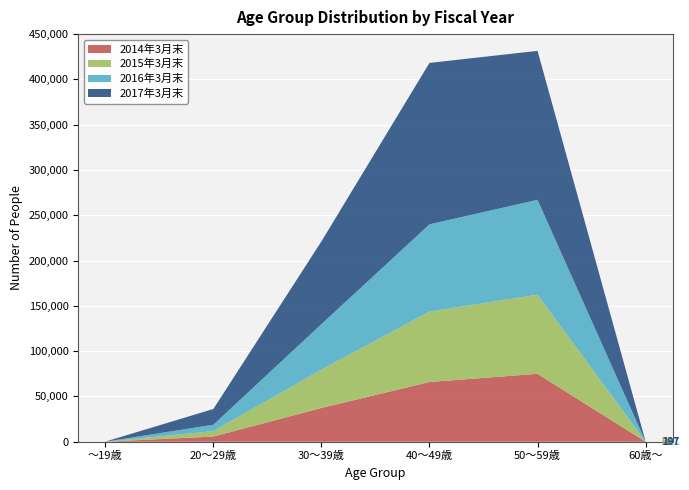

Reading left to right, extract all data points from this chart.

2014年3月末: 11	5713	37268	65911	74976	20
2015年3月末: 18	5984	42267	77761	87327	43
2016年3月末: 17	7062	50295	96349	104748	58
2017年3月末: 55	17364	91290	178198	164453	76